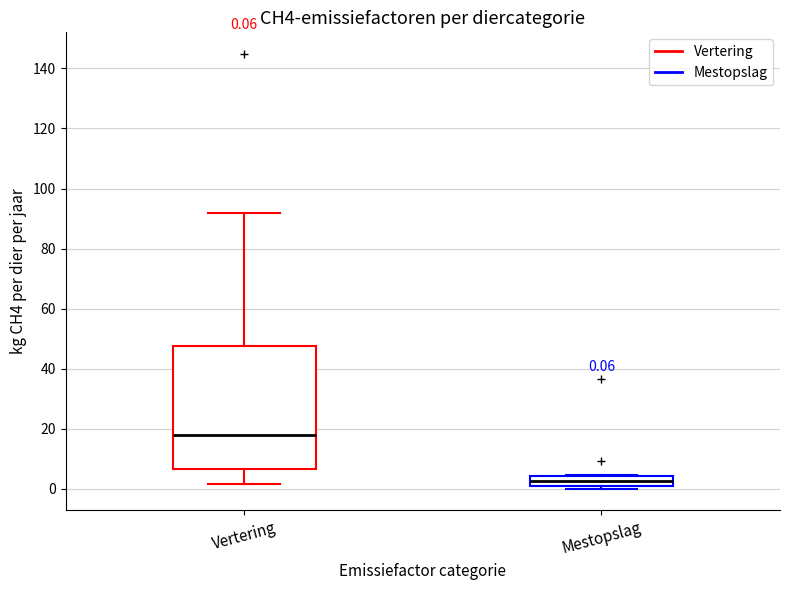

Which box's median line is the highest?

Vertering